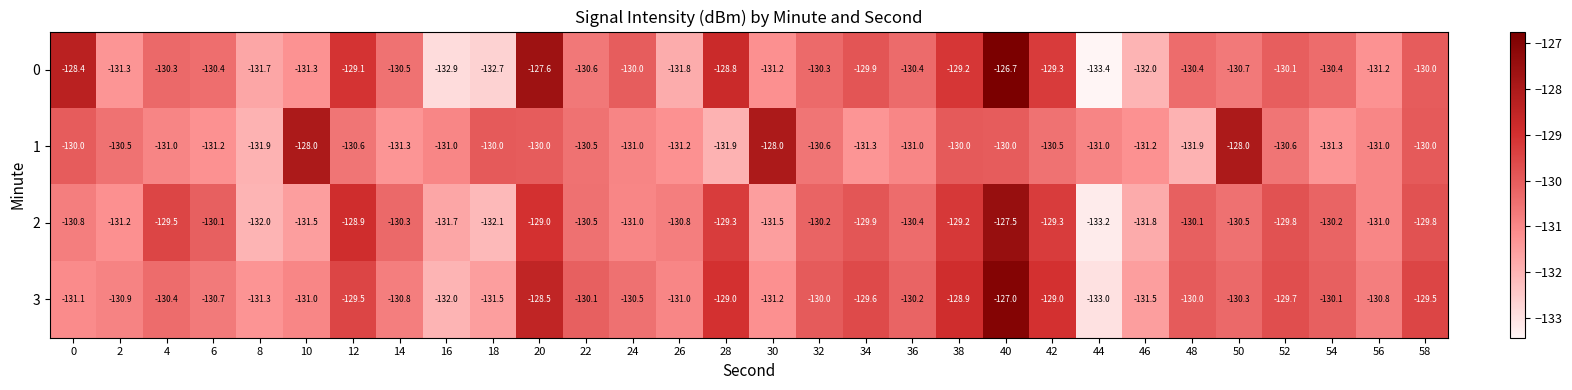

At how many categories does at least one series exceed -127?

1